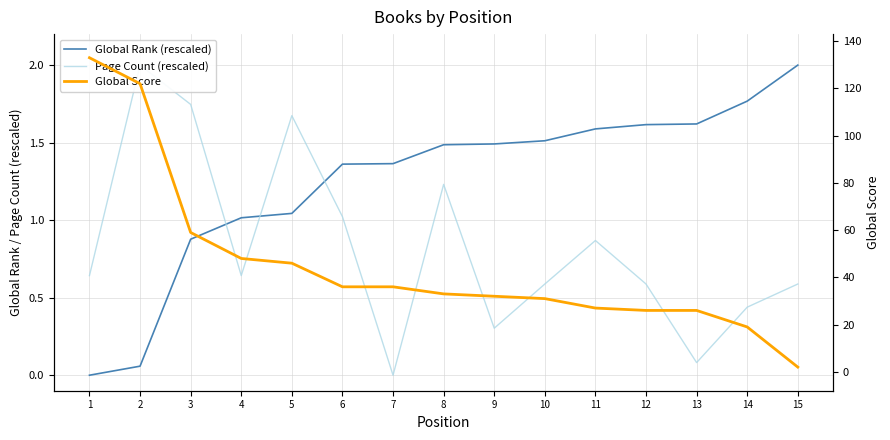

What is the maximum value for Global Score?

133.0